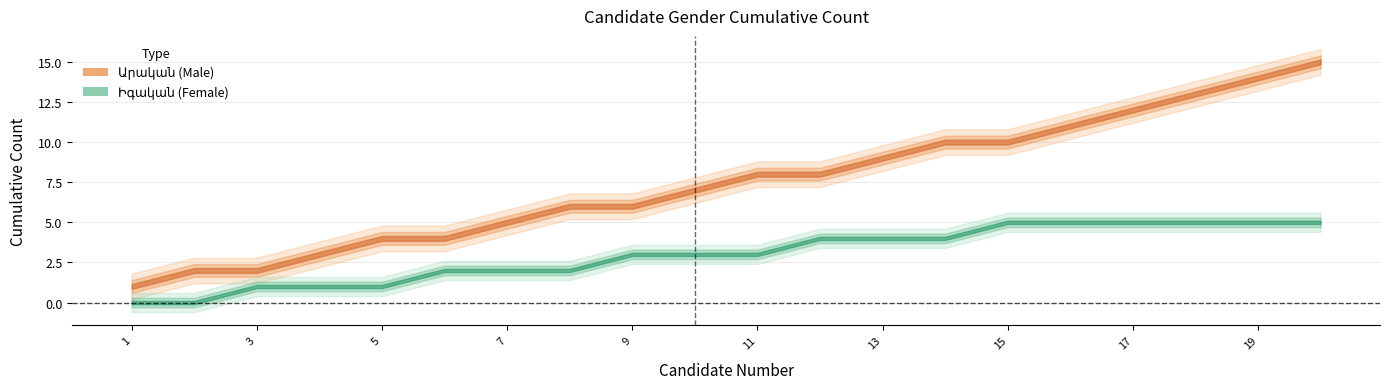

The Արական series shows 2 at 4. True or false?

False